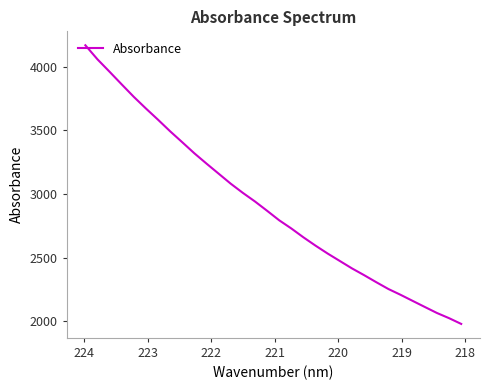

Is it true that the value at 13 is 3892.9?

False